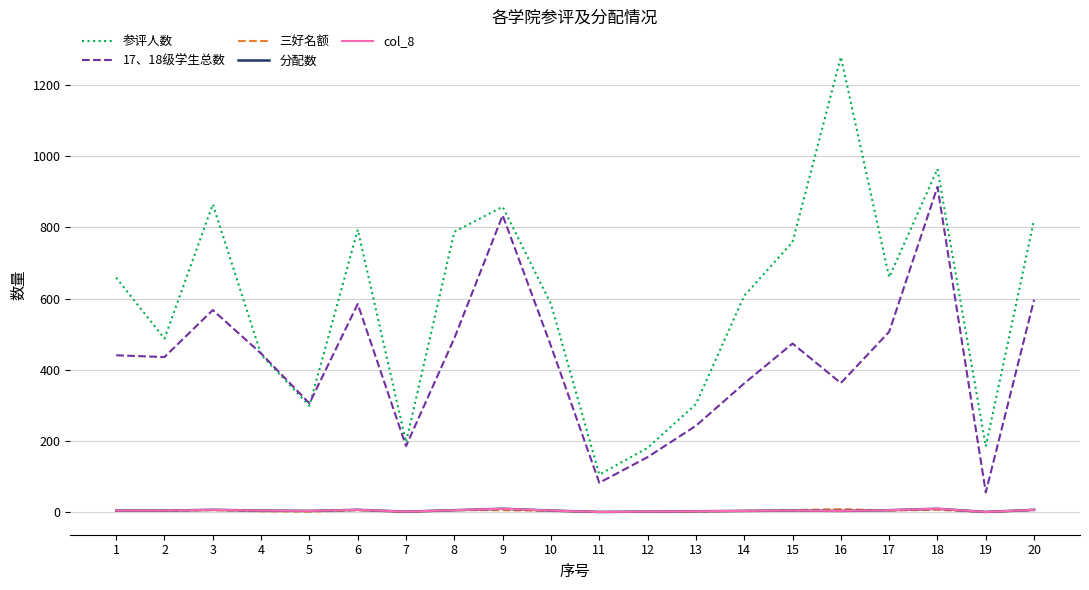

Where is the first local maximum for col_8?

3